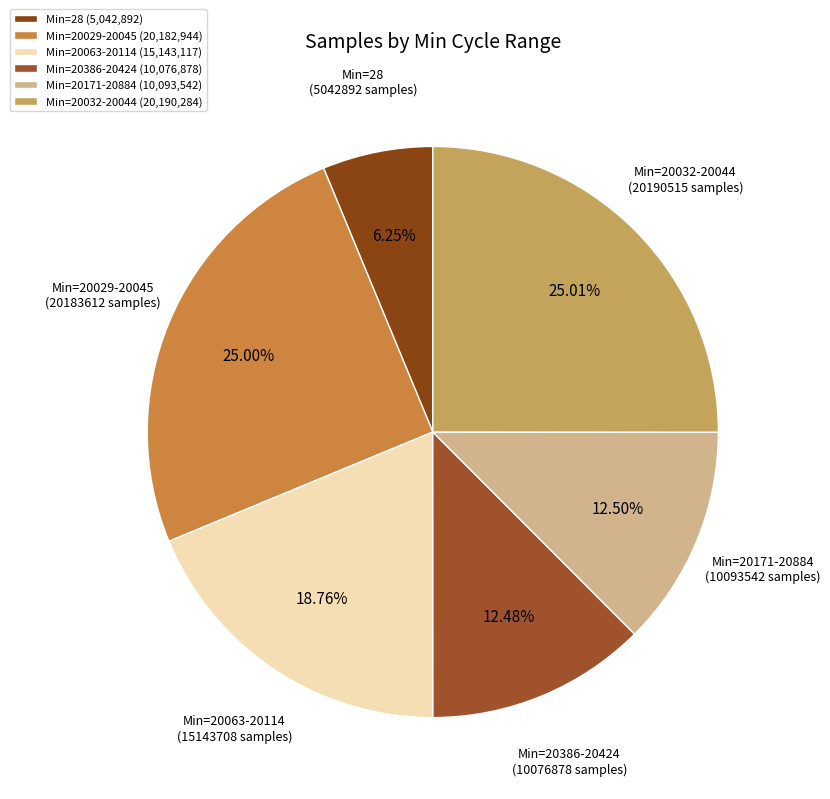

Which has a higher value, Min=20171-20884 (10093542 samples) or Min=28 (5042892 samples)?

Min=20171-20884 (10093542 samples)